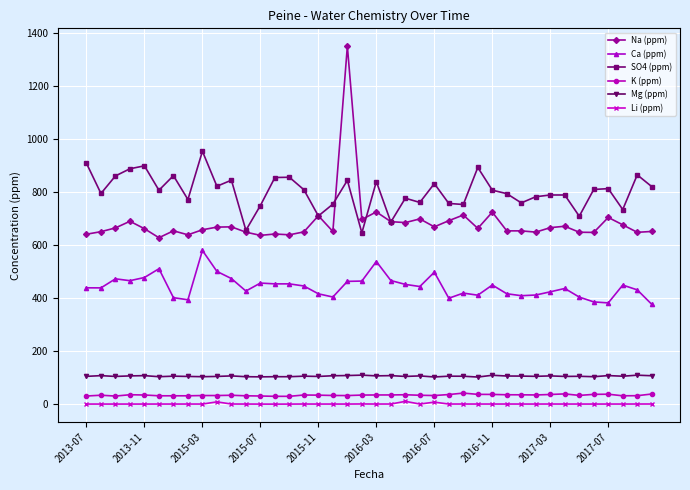

What is the value of the Li (ppm) point at the 17th from the left?

0.8